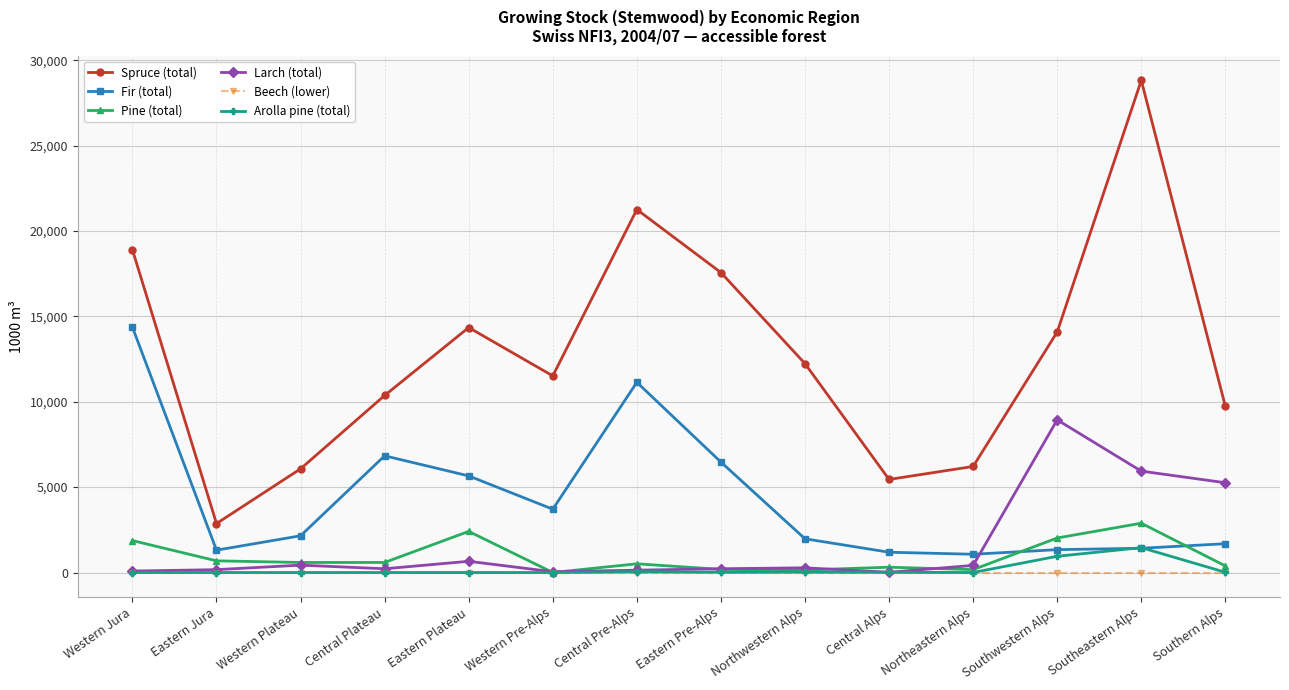

Which series has the largest total across all categories?

Spruce (total)